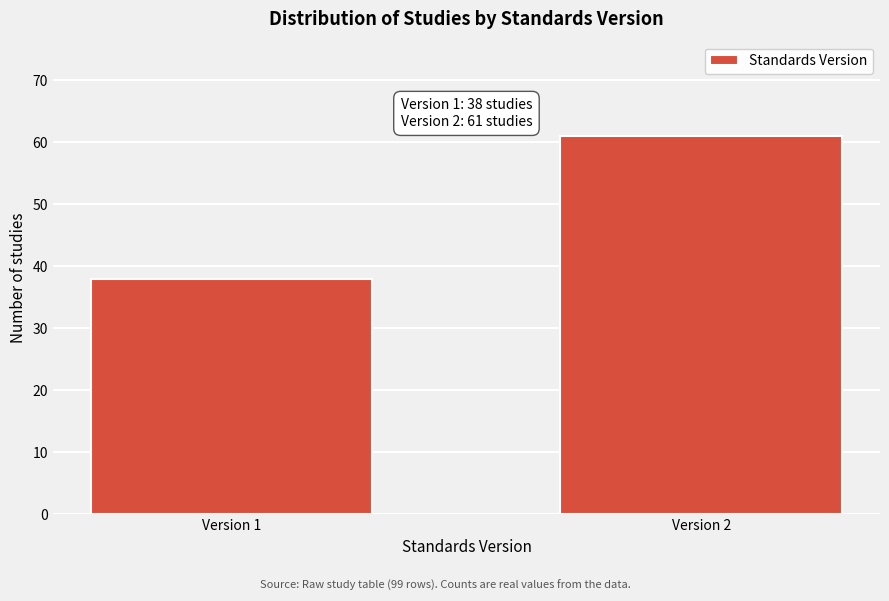

Reading right to left, what are all the values shown in this chart?

Version 2=61	Version 1=38